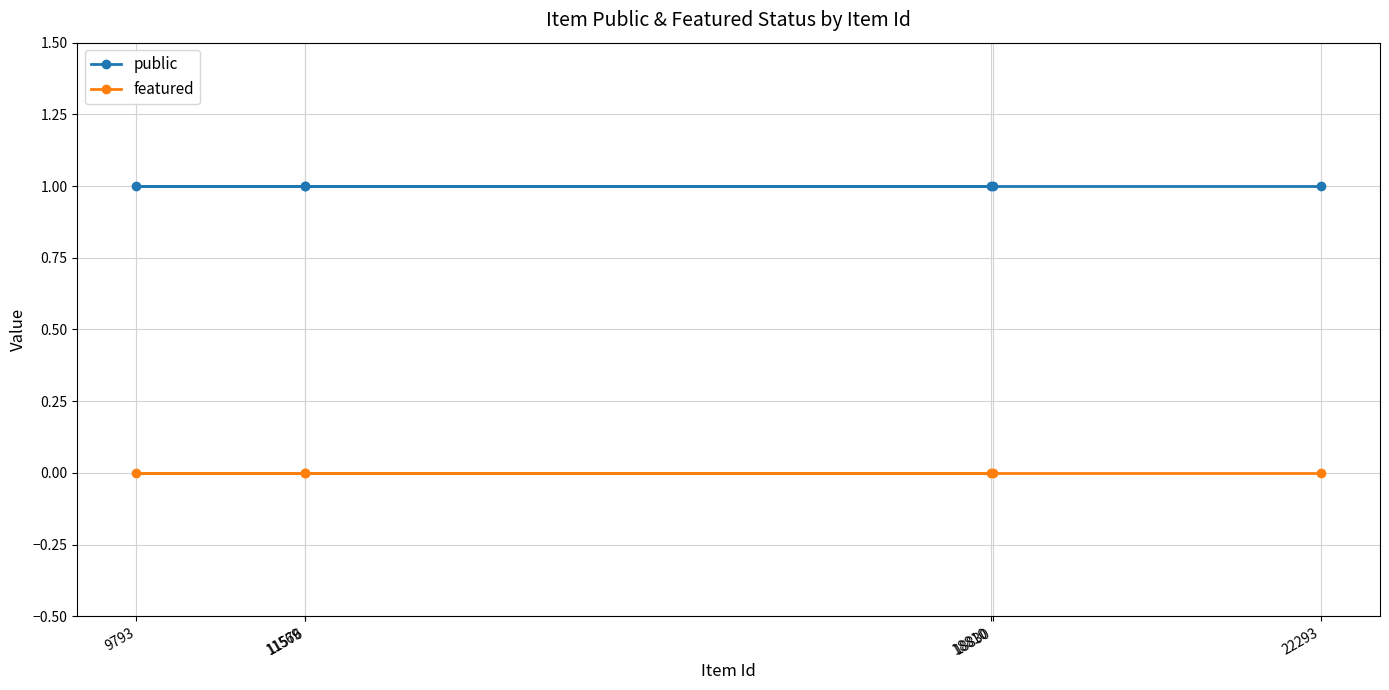

True or false: public and featured cross at least once.

False